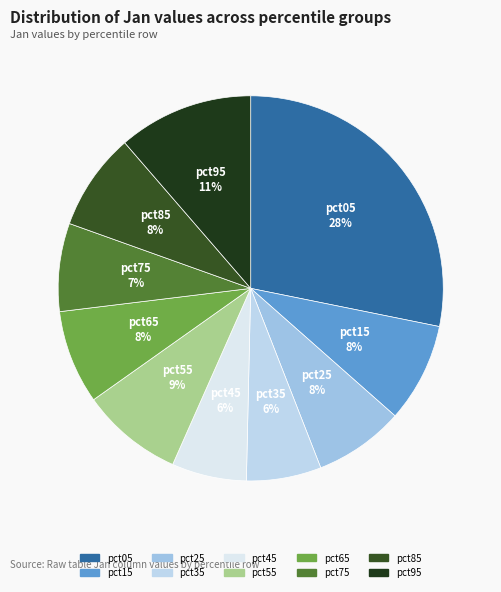

What percentage is the pct95 slice, to the nearest percent?

11%